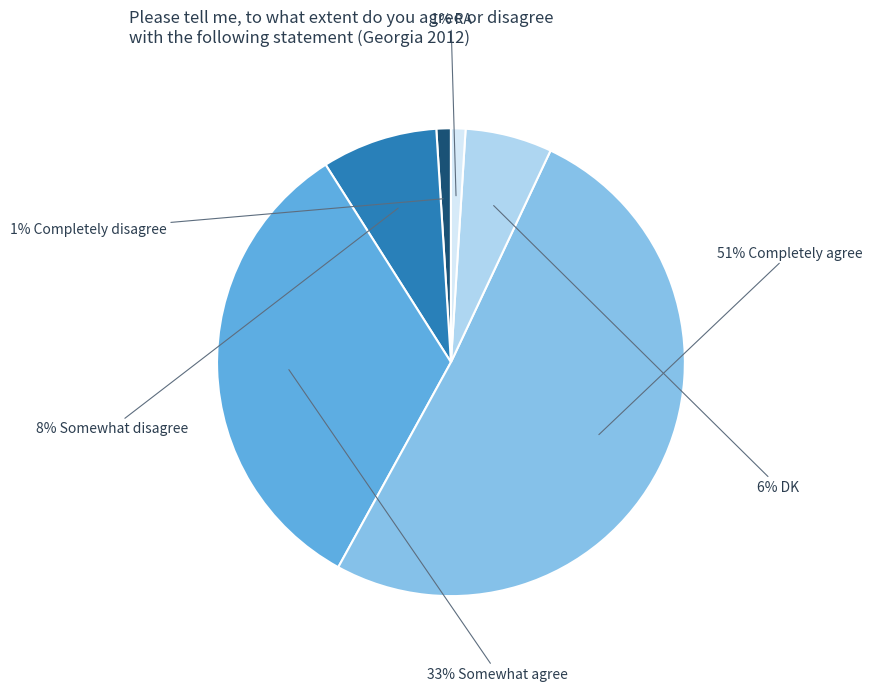

To the nearest percent, what is the average slice percentage?

17%